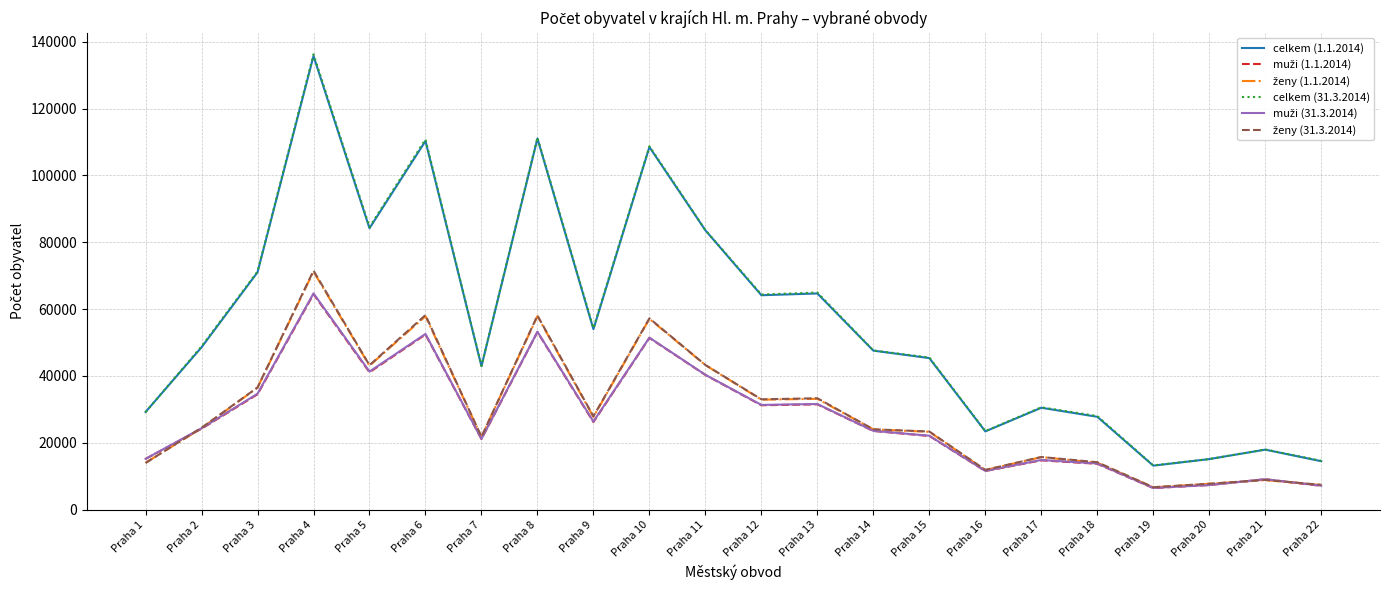

At how many categories does at least one series exceed 81588?

6